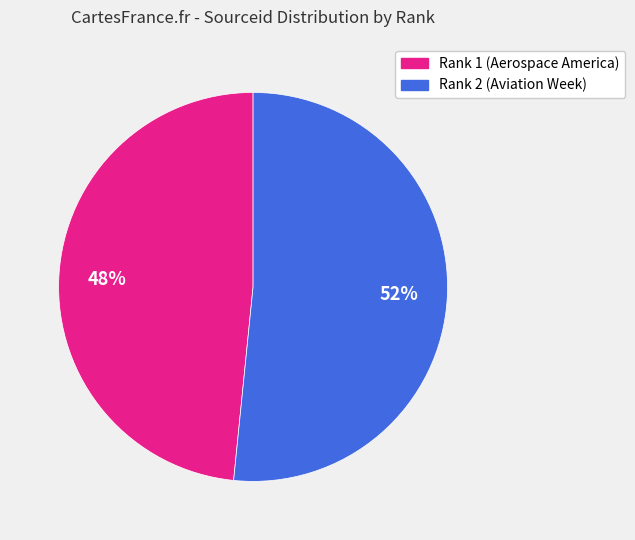

Is there any slice that represents more than half of the pie?

Yes